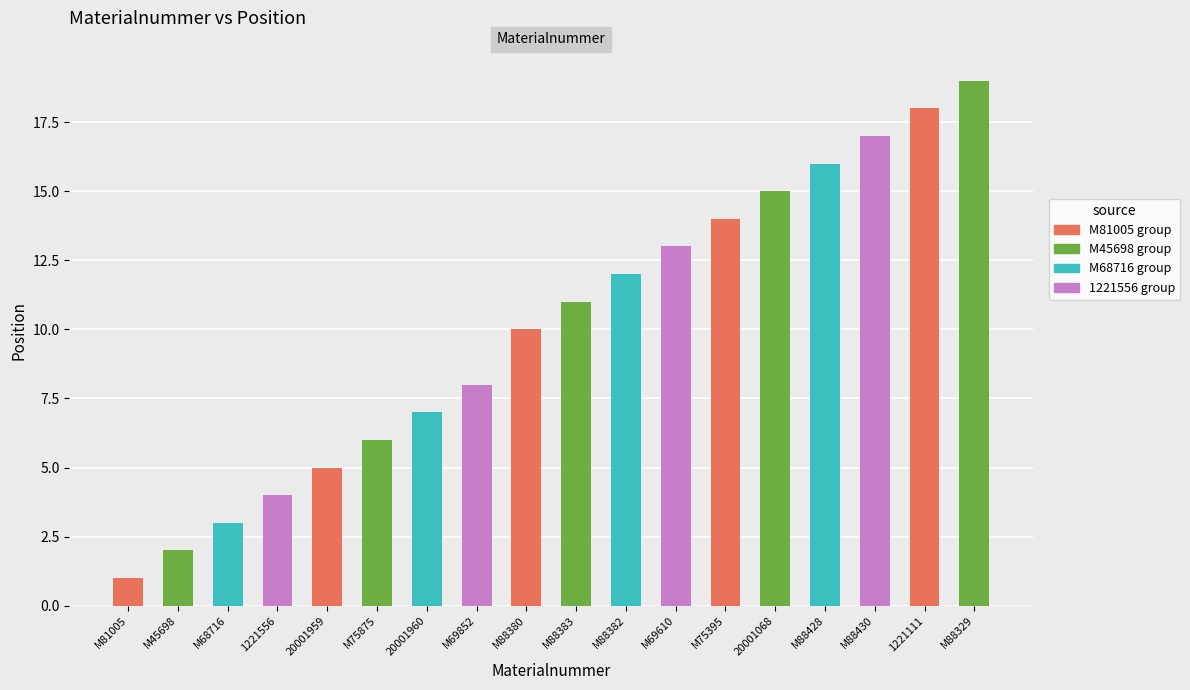

How many values are below 11?

9